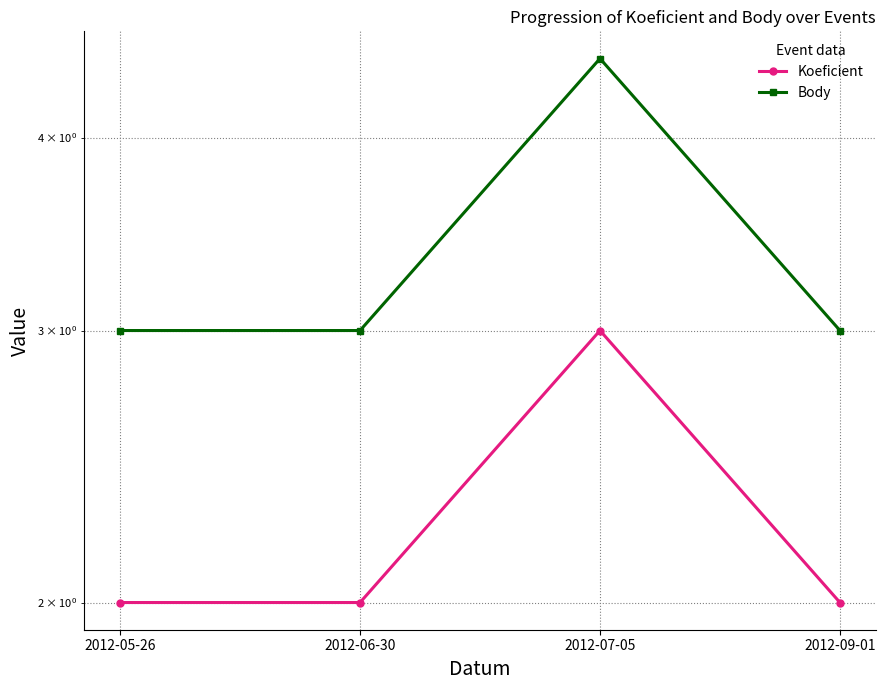

Rank the categories by Body value from highest to lowest.

2012-07-05, 2012-05-26, 2012-06-30, 2012-09-01